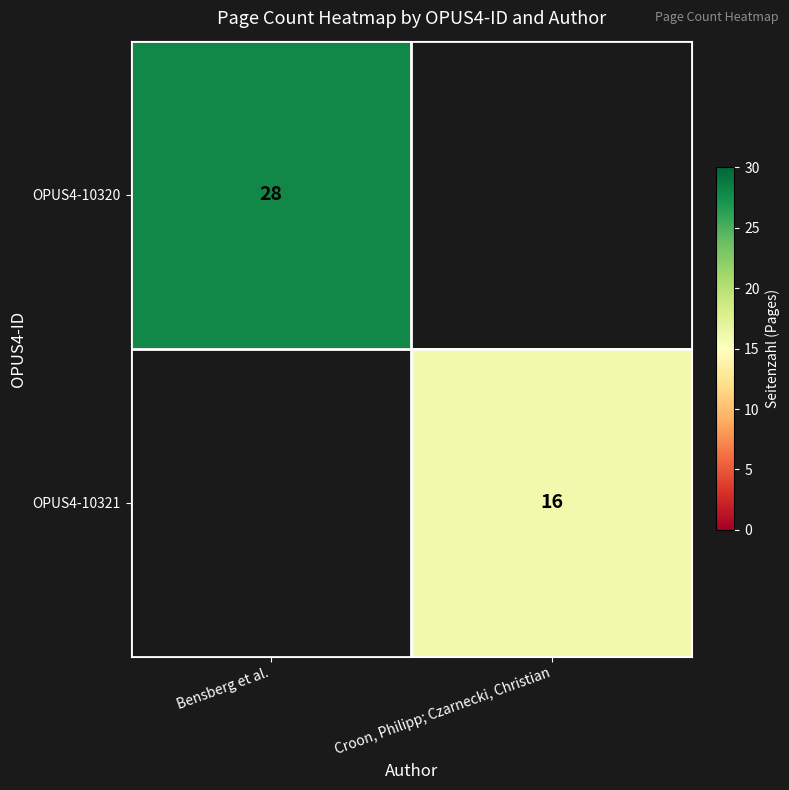

True or false: OPUS4-10321 has a value of 16 at Croon, Philipp; Czarnecki, Christian.

True